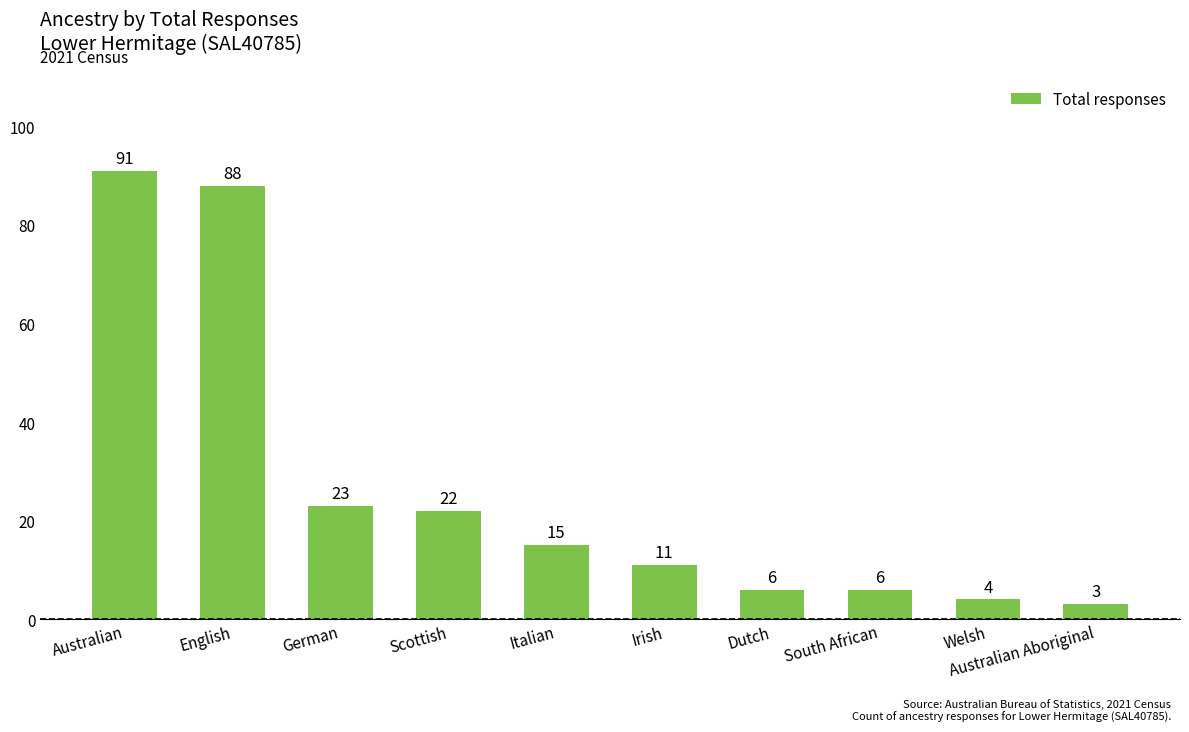

Are the bars grouped side by side (vs. stacked)?

No